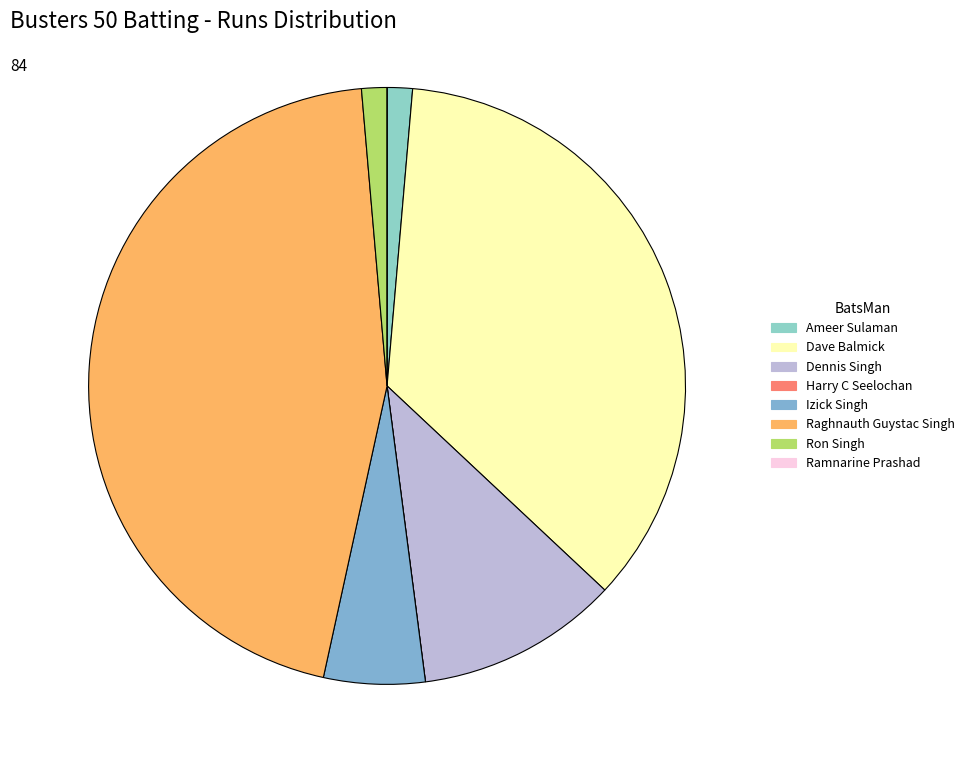

What is the smallest slice in the pie chart?

Harry C Seelochan